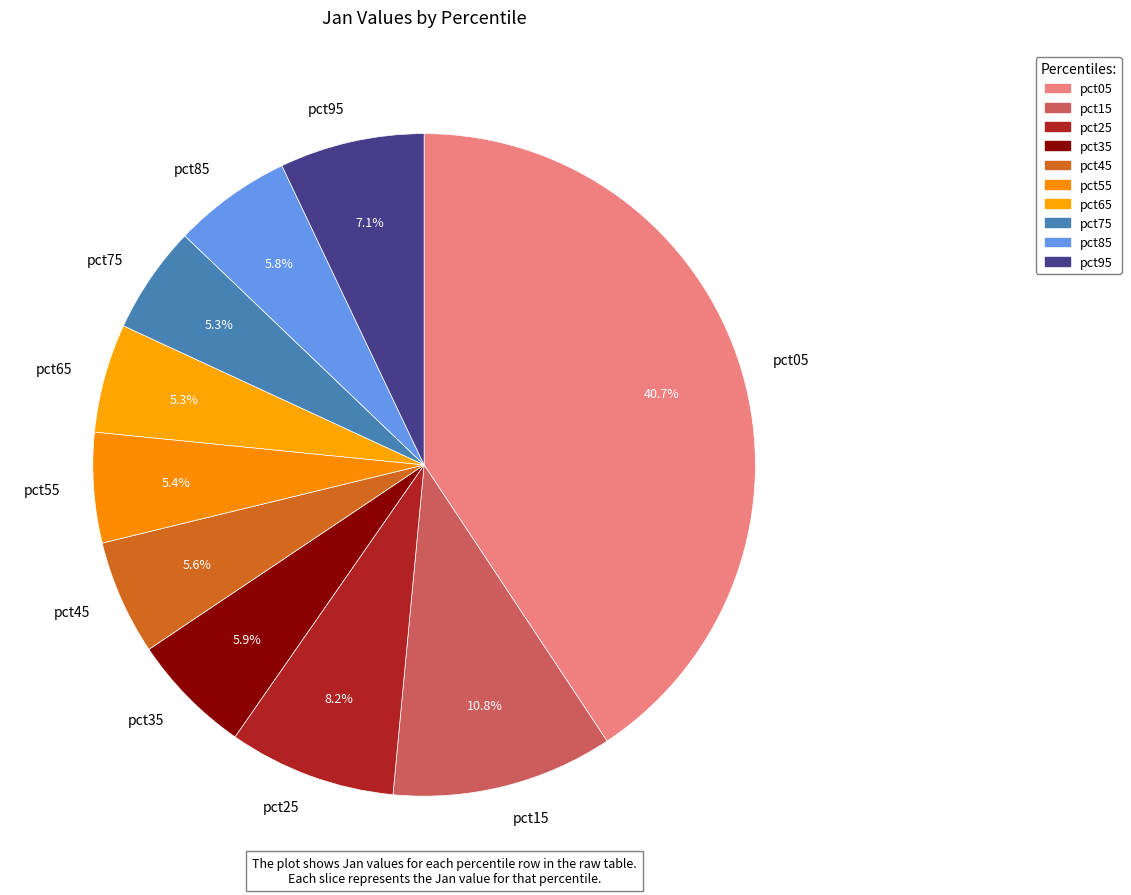

Count the number of slices in the pie.

10